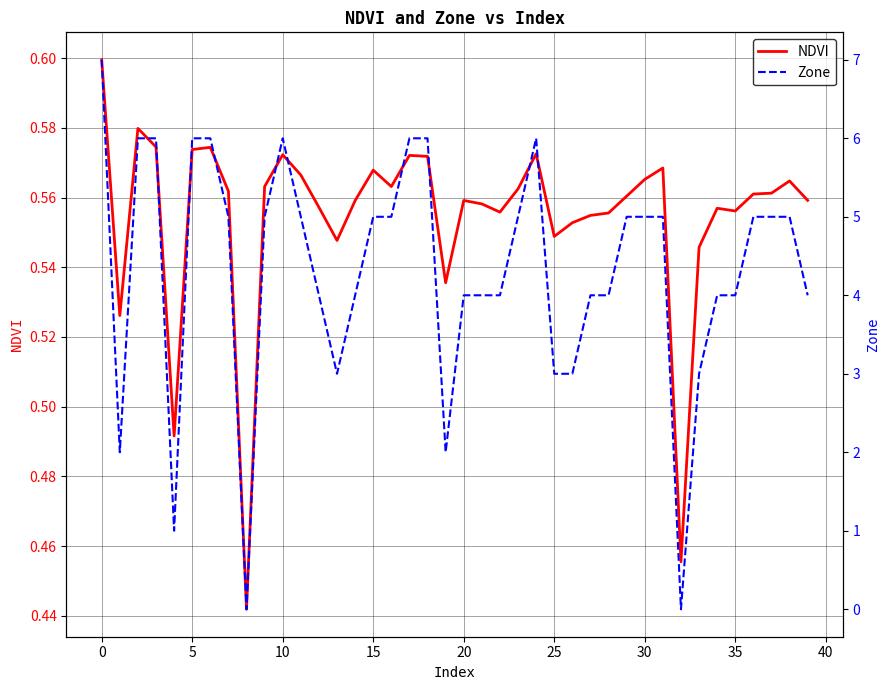

What is the label of the 23rd point from the right?

17